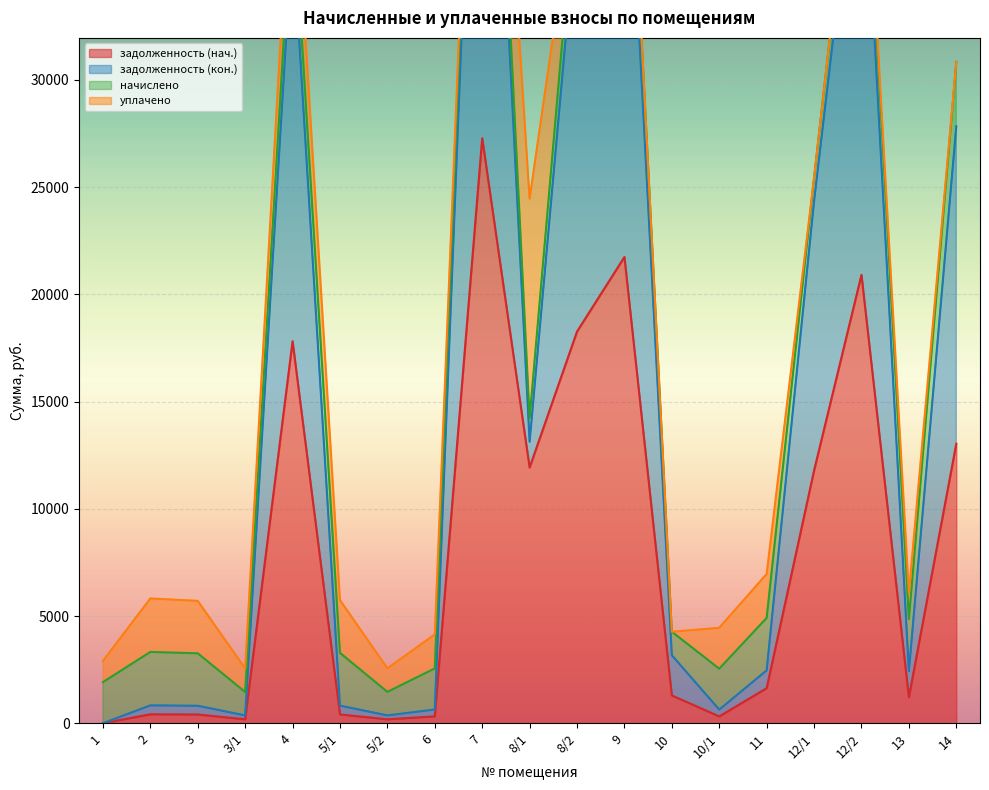

True or false: задолженность (нач.) and задолженность (кон.) intersect in this chart.

False